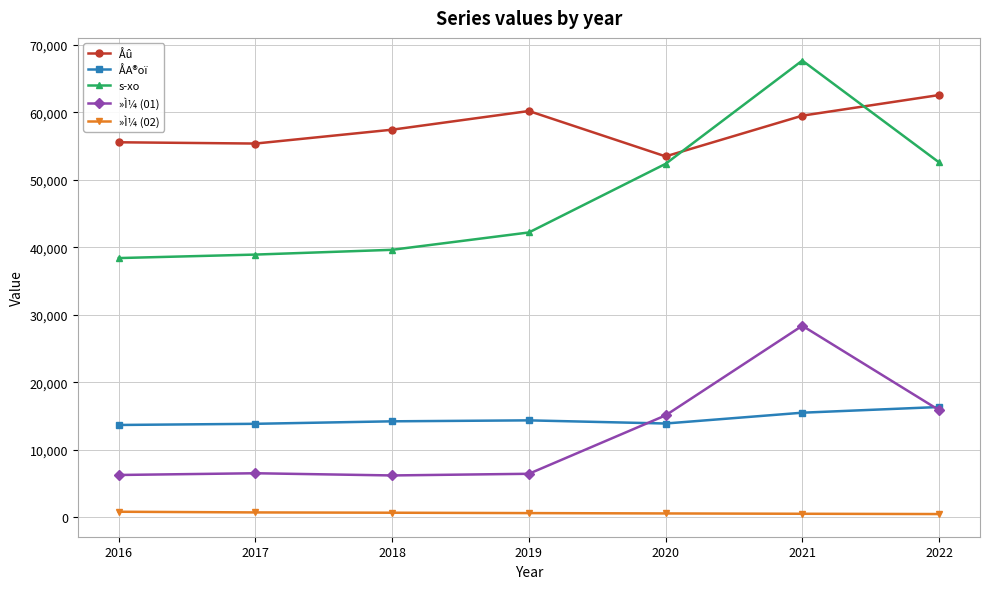

List the series in order of their peak value, lowest first.

»Ì¼ (02), ÅA®oï, »Ì¼ (01), Åû, s­xo